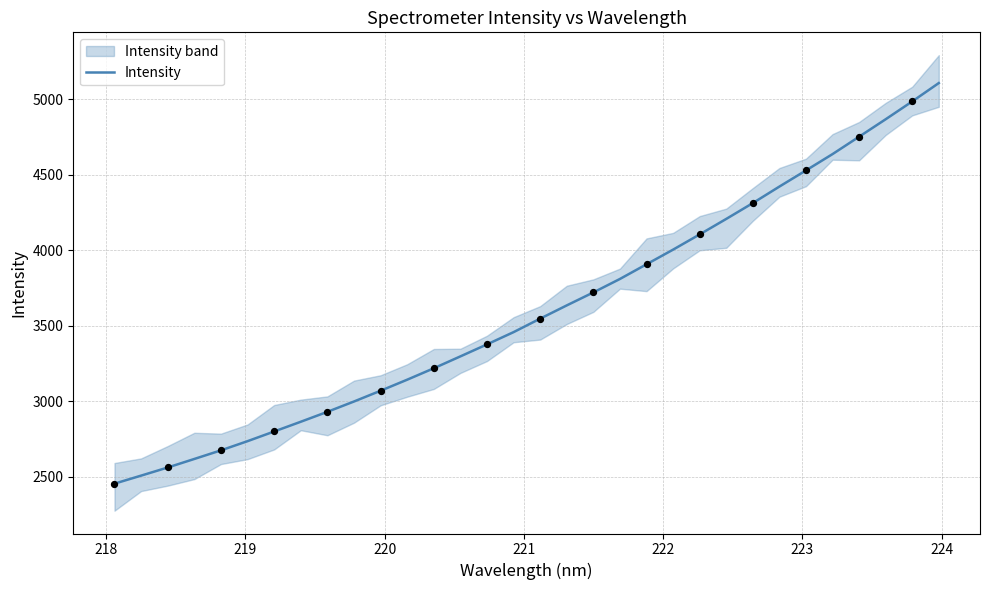

What is the maximum value for Intensity?

5108.5